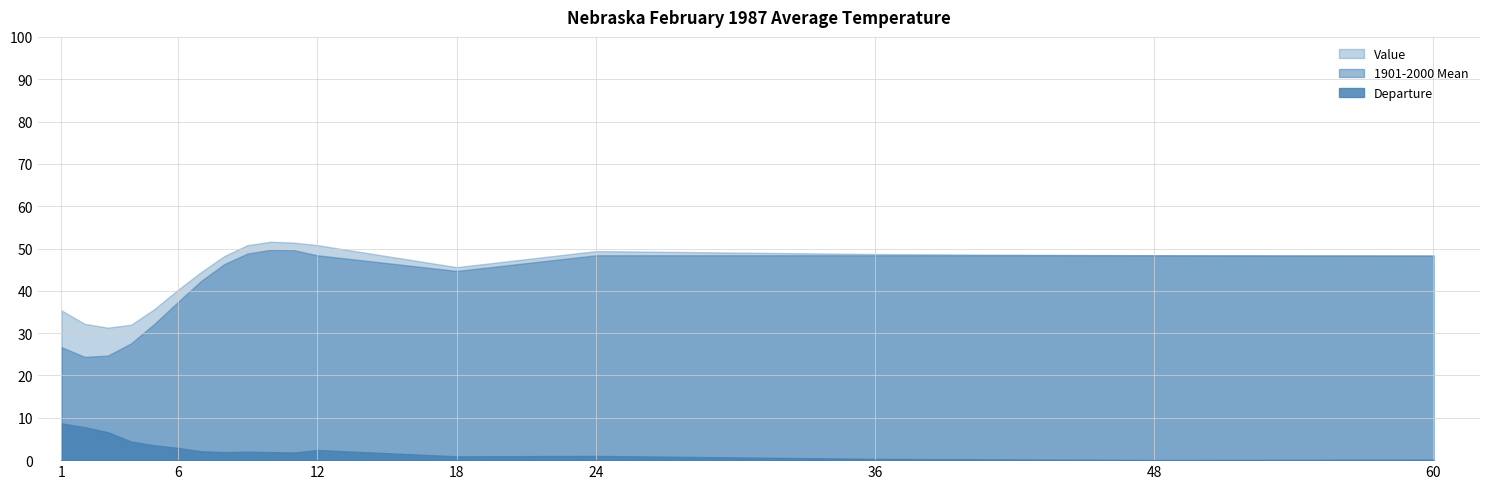

What is the sum of all Departure values?

48.3